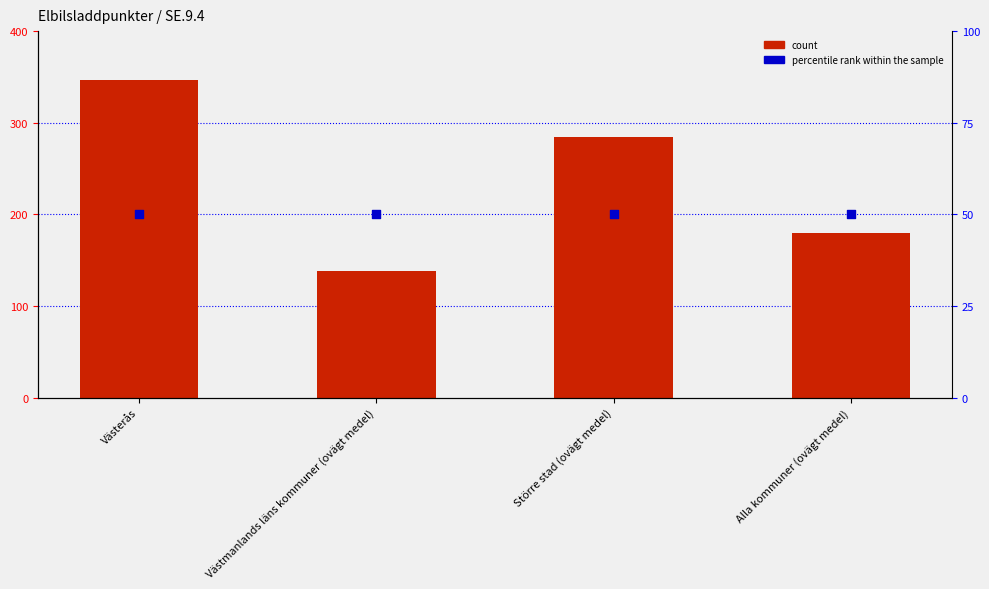

At which category is the sum across all series the highest?

Västerås